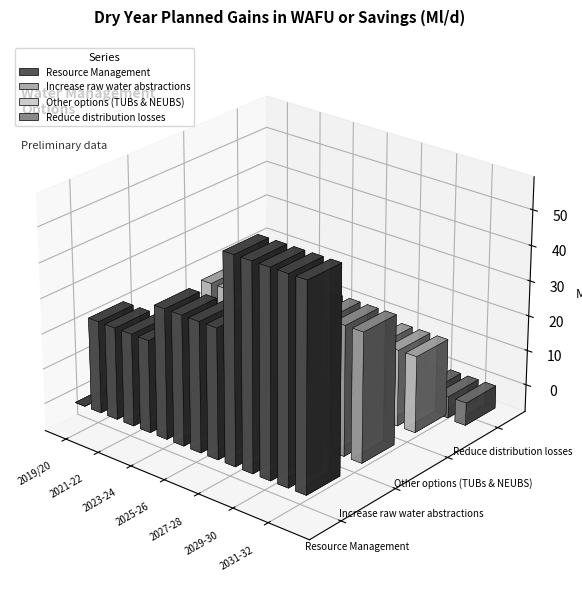

At how many categories does at least one series exceed 48?

5